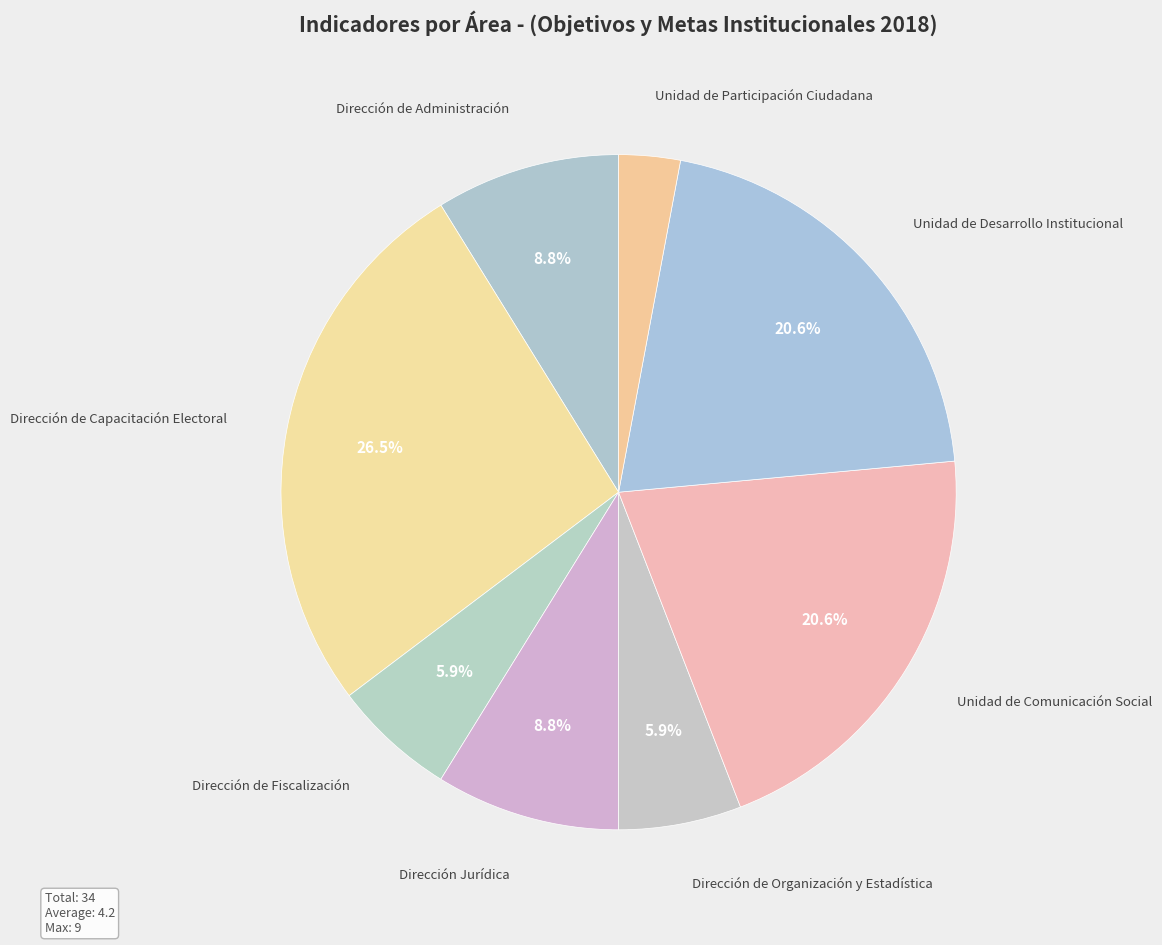

Count the number of slices in the pie.

8